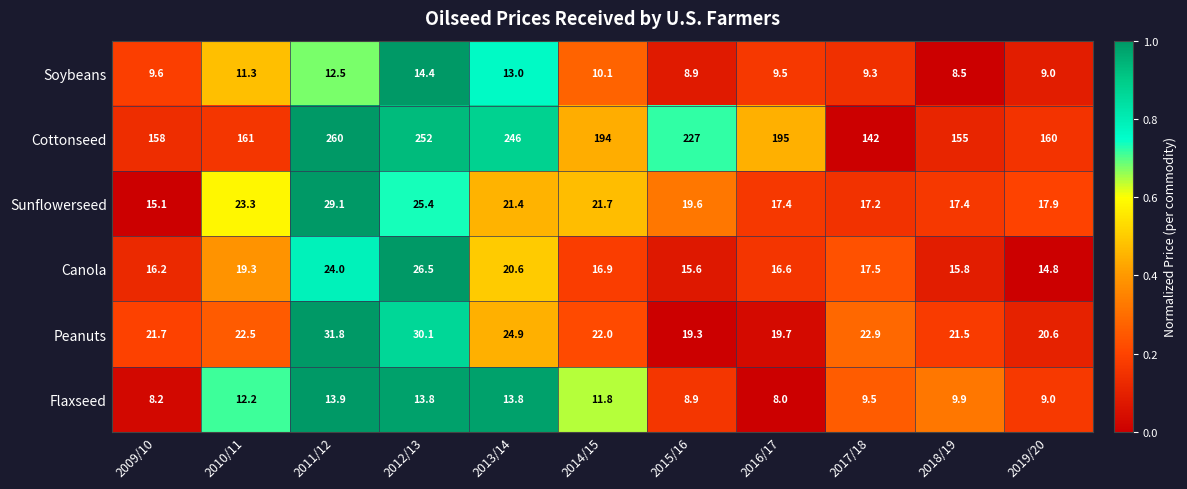

Which series has the widest spread of values?

Cottonseed